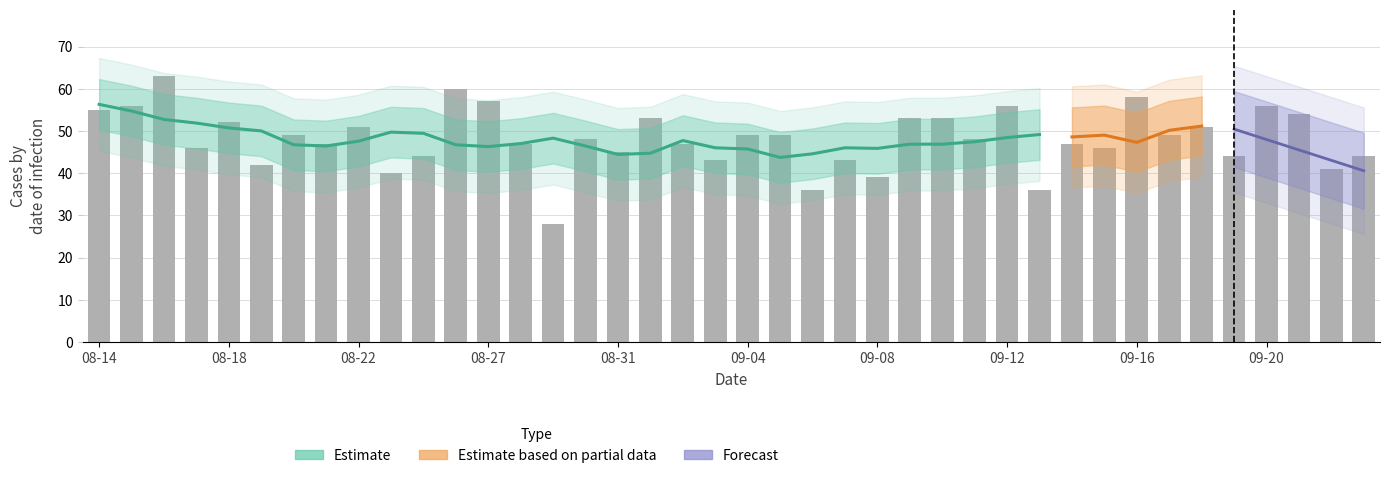

Reading left to right, extract all data points from this chart.

55	56	63	46	52	42	49	47	51	40	44	60	57	47	28	48	45	53	47	43	49	49	36	43	39	53	53	48	56	36	47	46	58	49	51	44	56	54	41	44